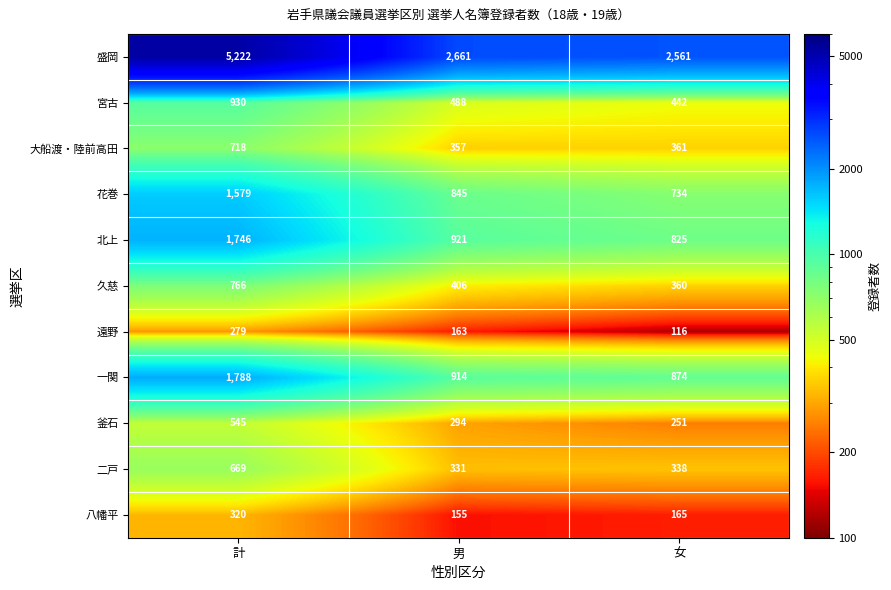

At 計, list the series in order from smallest to largest.

遠野, 八幡平, 釜石, 二戸, 大船渡・陸前高田, 久慈, 宮古, 花巻, 北上, 一関, 盛岡